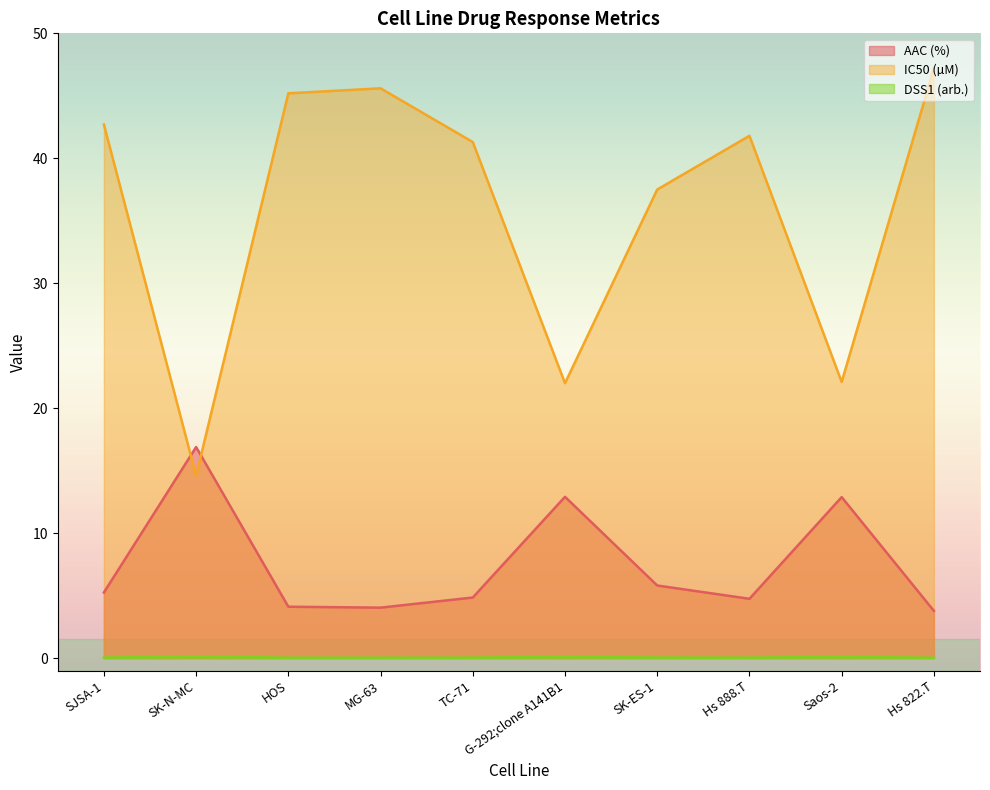

Which series has the widest spread of values?

IC50 (µM)